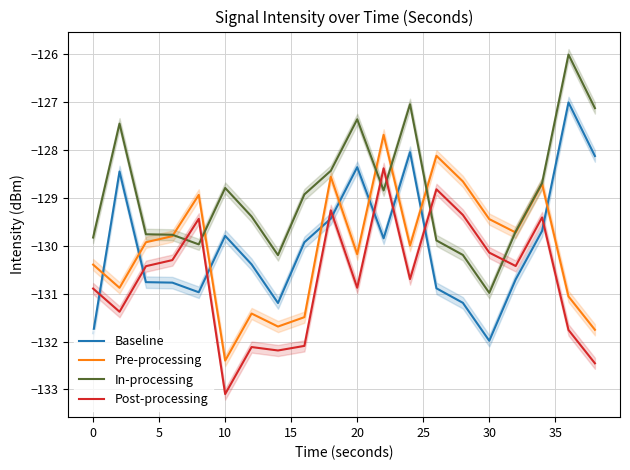

Is it true that Pre-processing equals -130.4 at 0?

True